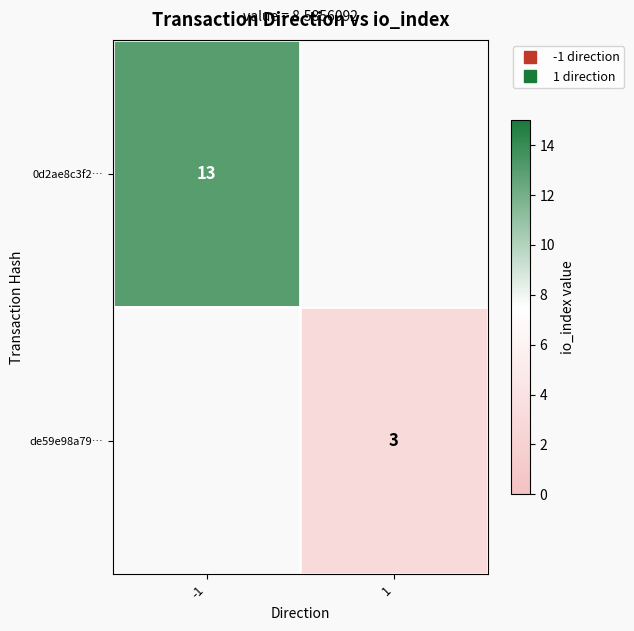

At which category does the chart reach its peak across all series?

-1